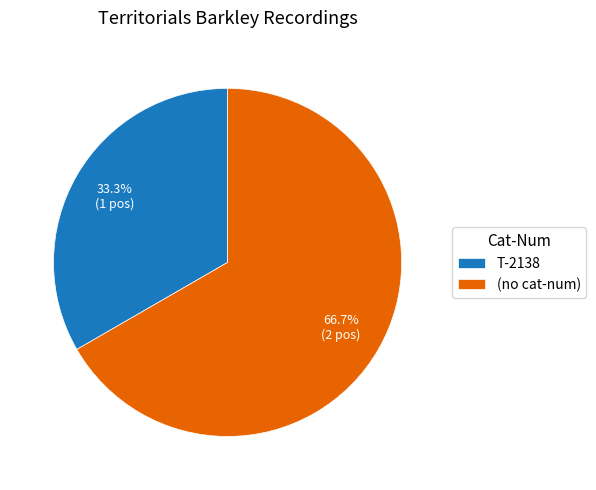

How much of the chart is everything except T-2138?

66.7%